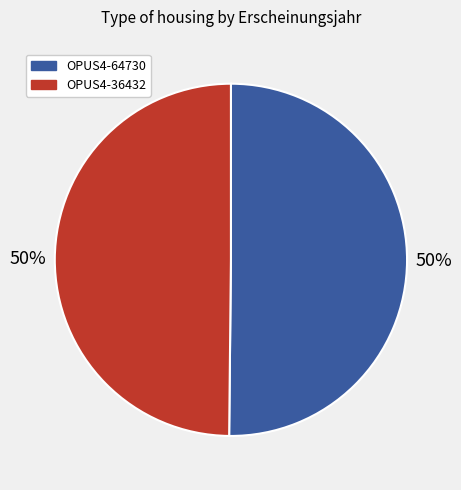

The OPUS4-36432 slice represents 55% of the pie. True or false?

False